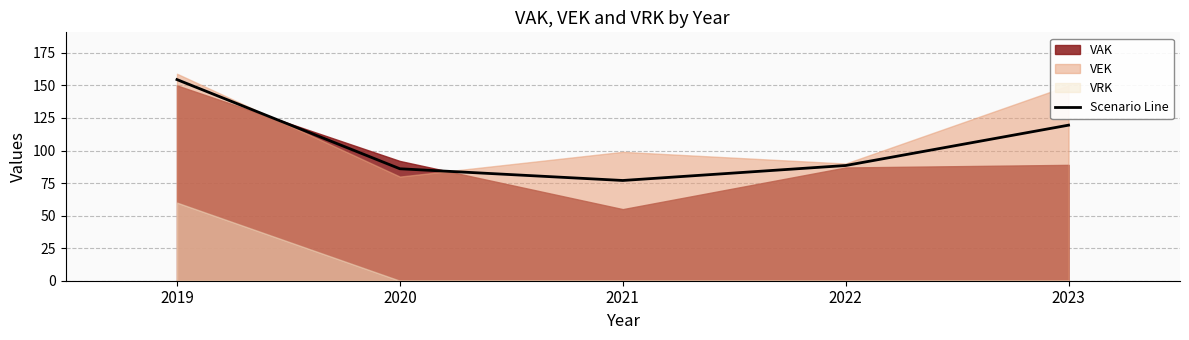

List the labels in order of value, smallest first.

2021, 2020, 2022, 2023, 2019